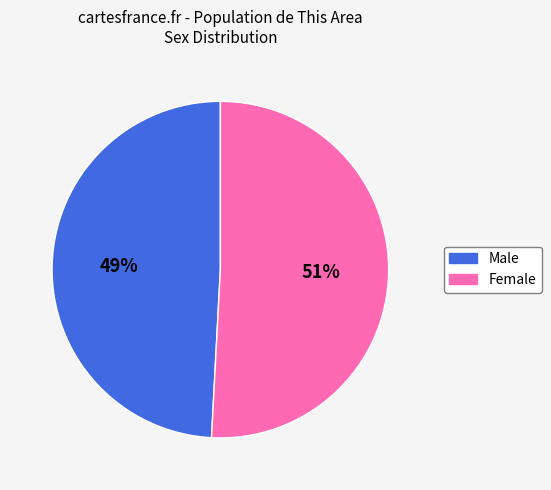

To the nearest percent, what portion does Female represent?

51%